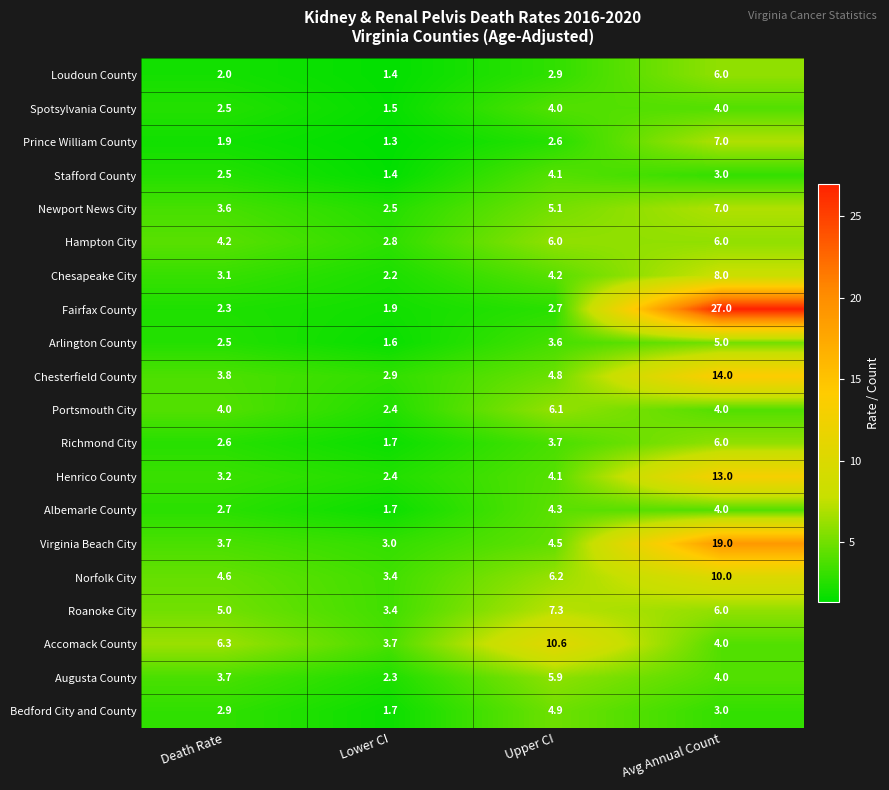

At which category is the sum across all series the highest?

Avg Annual Count